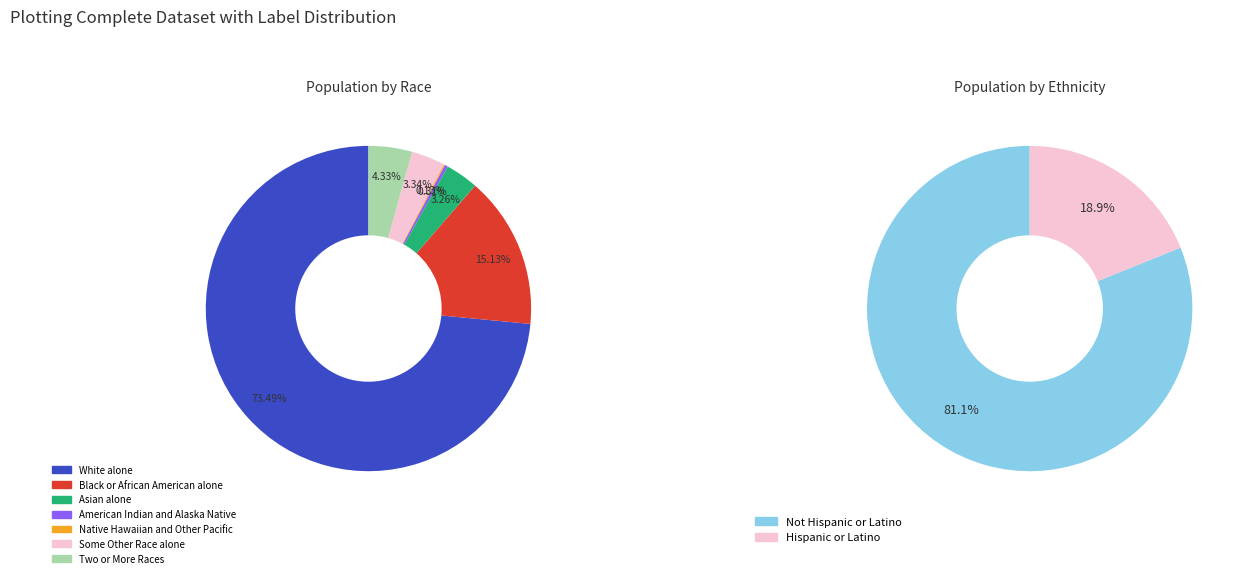

True or false: Native Hawaiian and Other Pacific accounts for 0% of the total.

True